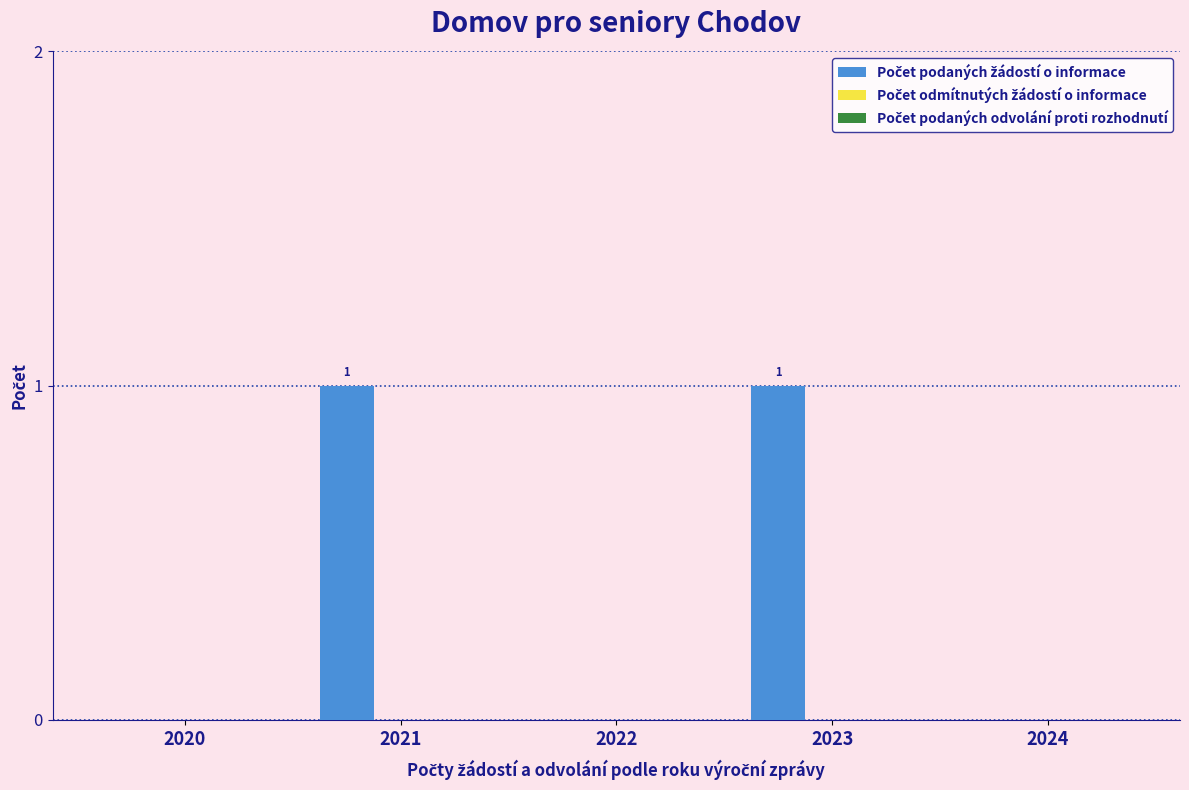

Which has a higher value, 2021 or 2022?

2021